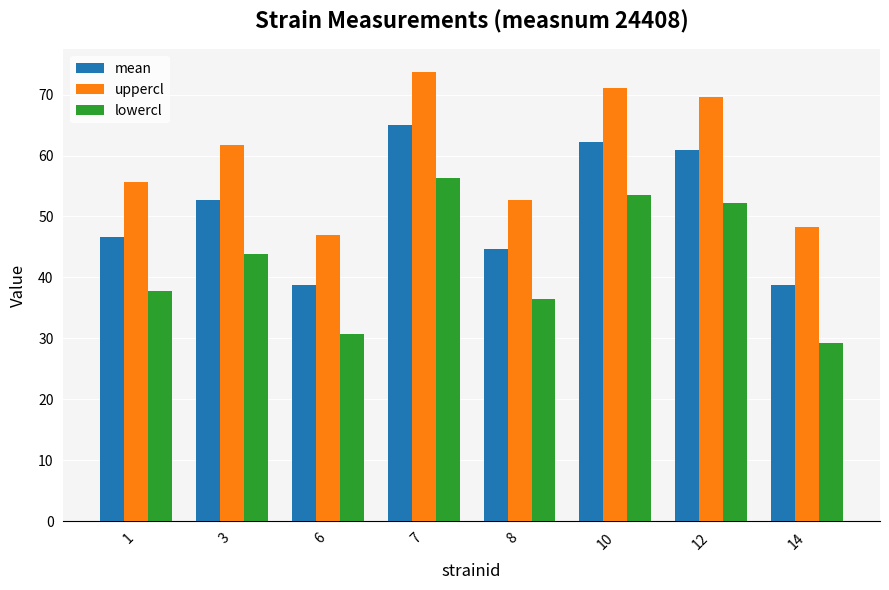

At which label does lowercl reach its peak?

7